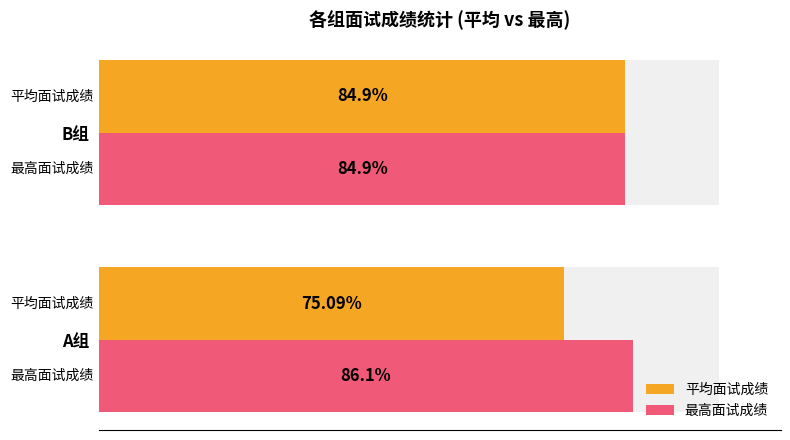

How many groups of bars are there?

2